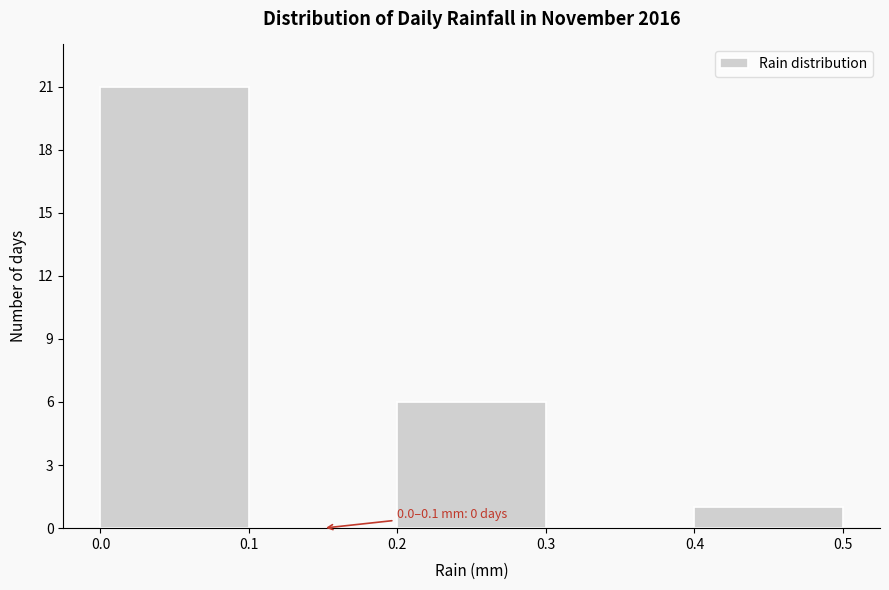

Which range on the x-axis has the tallest bar?

0.0 to 0.1